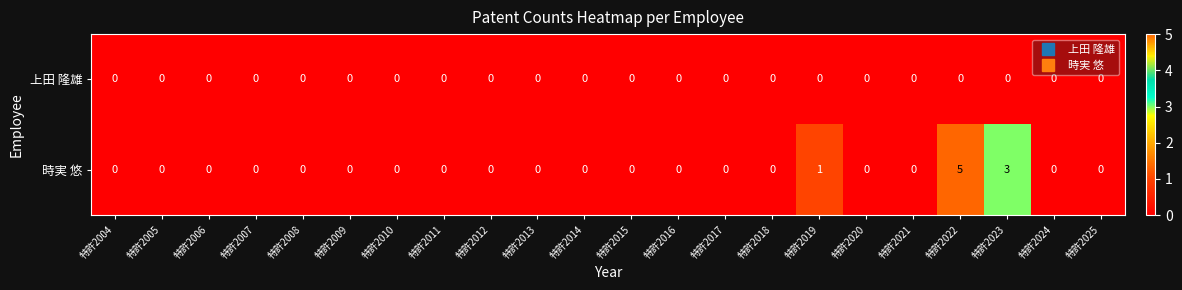

What is the difference between the highest and lowest values at 特許2022?

5